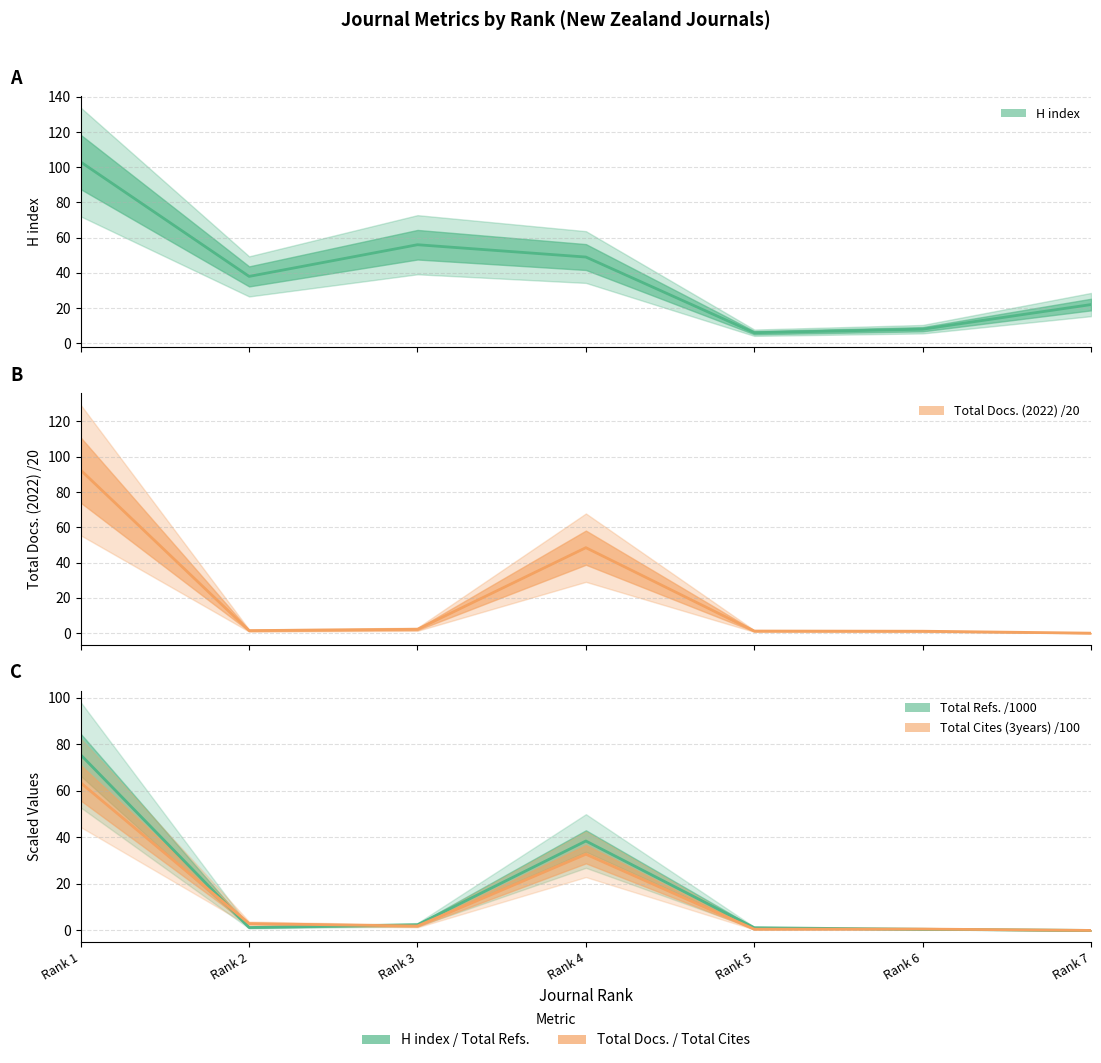

List the series in order of their peak value, lowest first.

Total Cites (3years), Total Refs., Total Docs. (2022), H index